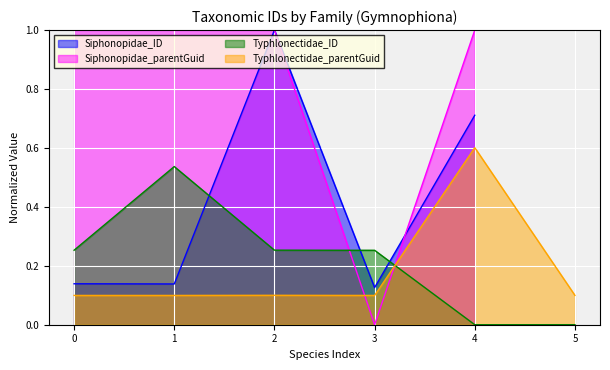

What is the difference between the second highest and minimum values?

0.6